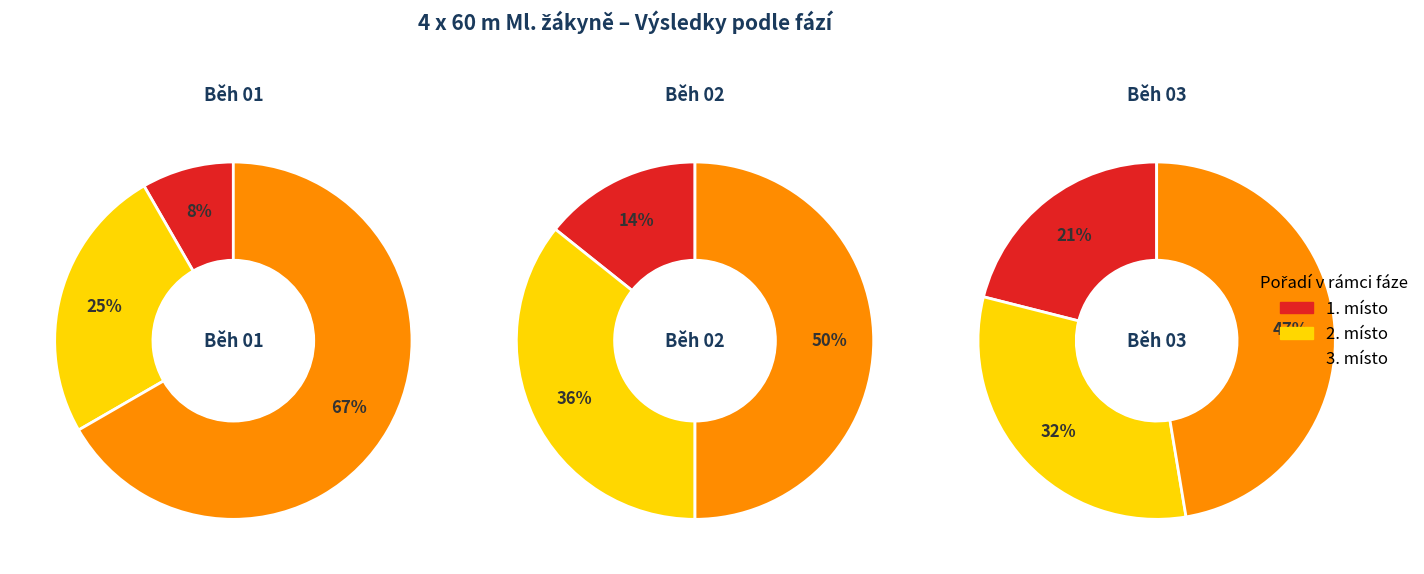

What percentage is NOT represented by Běh 01?

91.7%